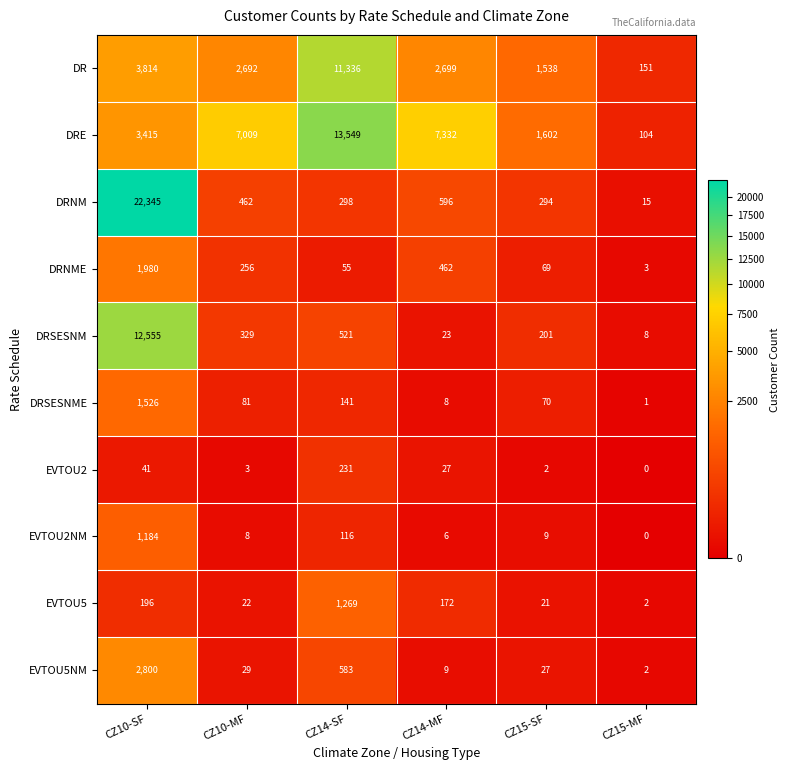

At which label does EVTOU2NM first exceed 9?

CZ10-SF